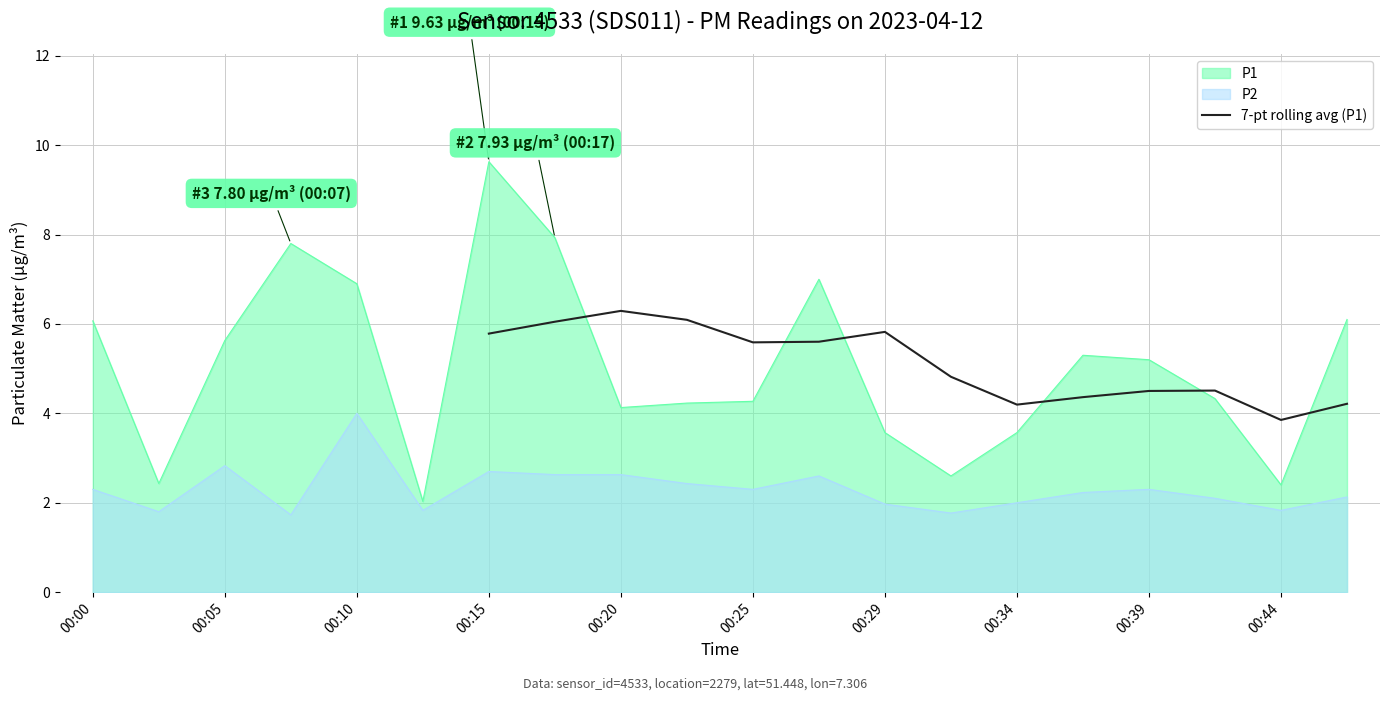

What is the value of the 10th point from the left?

6.1